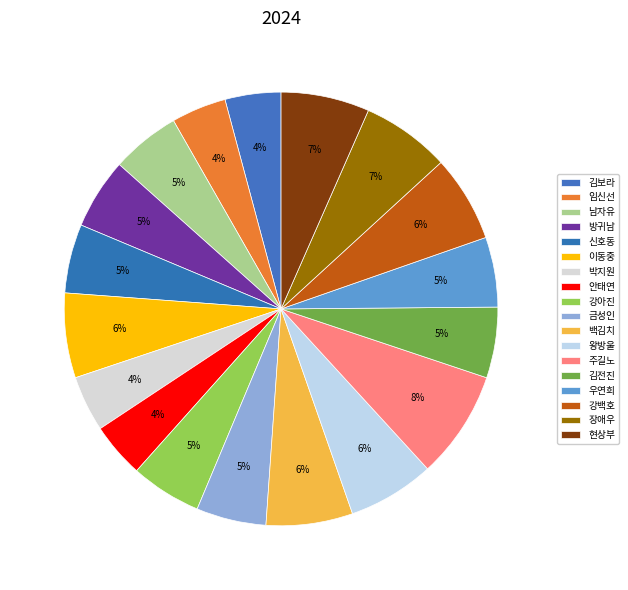

Is the sum of 강백호 and 현상부 greater than half?

No